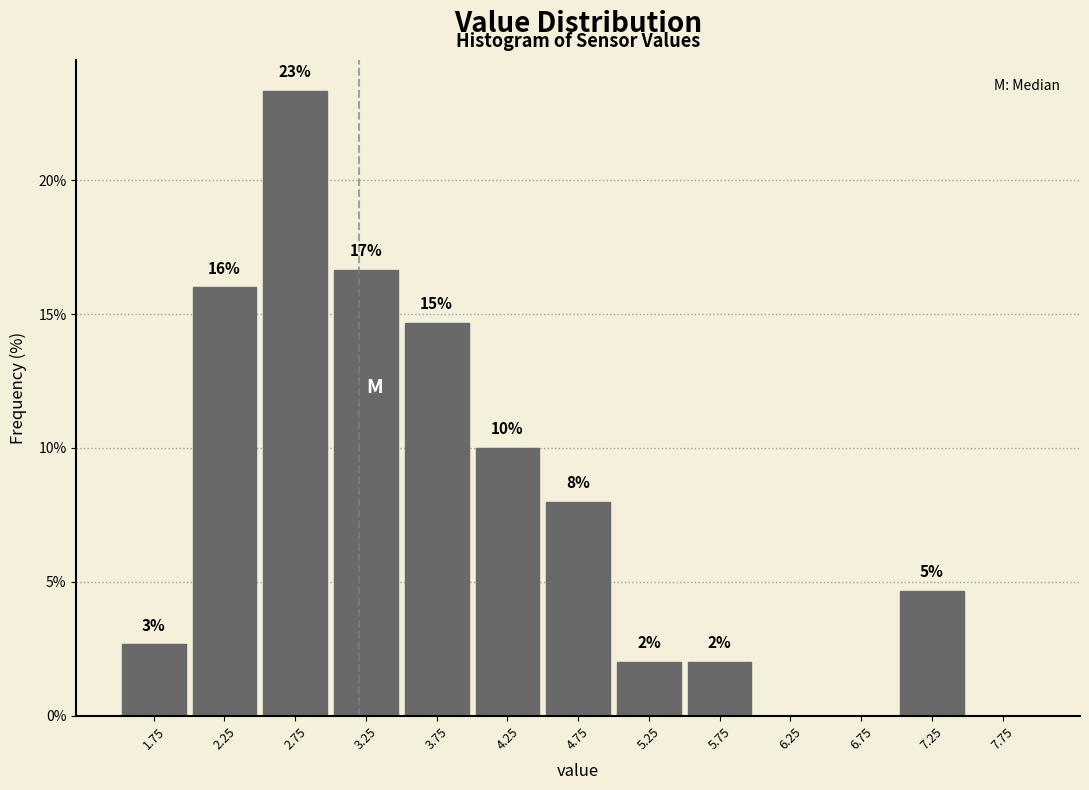

Over which range of the x-axis is the bar tallest?

2.5 to 3.0